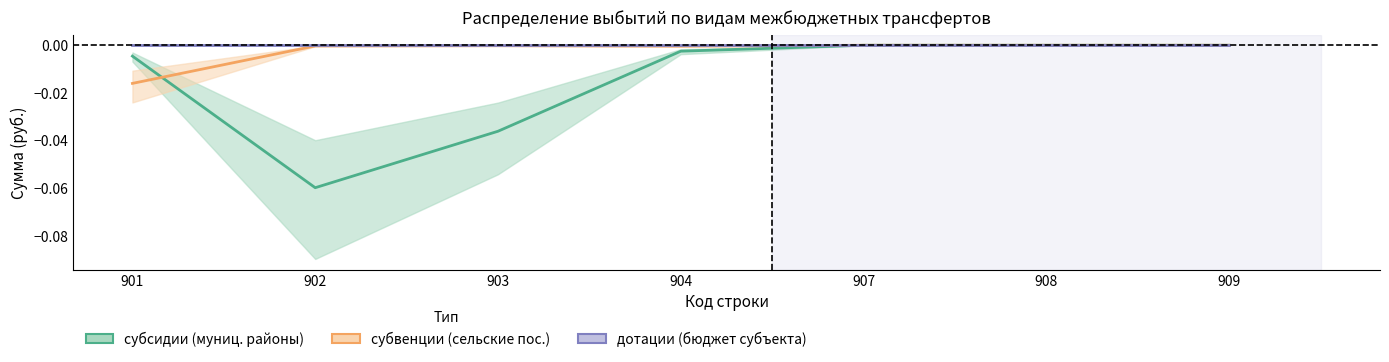

True or false: дотации (бюджет субъекта) has a value of -0.0 at 903.

True